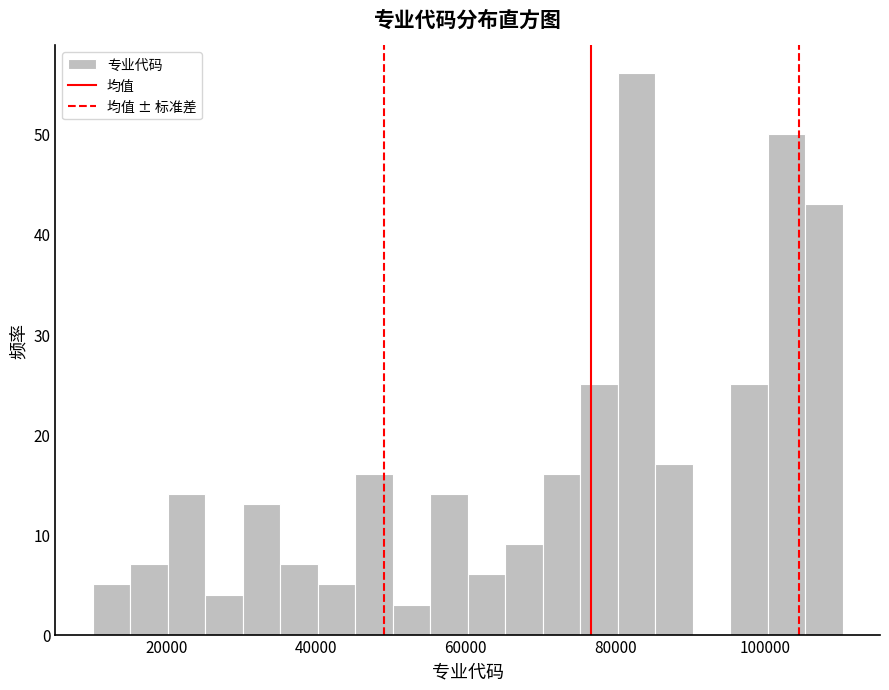

Read against the x-axis, roughly where is the centre of the tallest bar?

82000